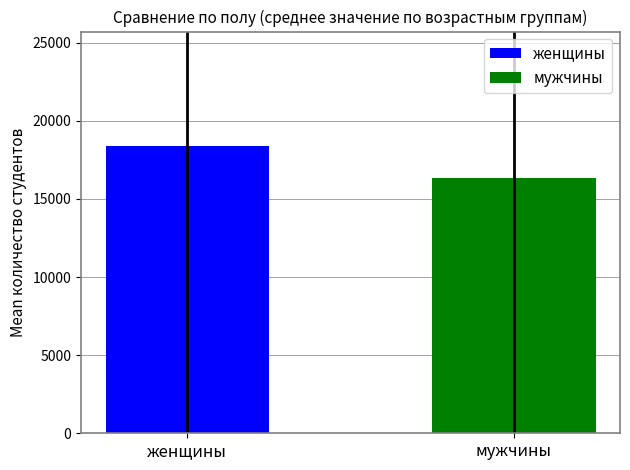

List the series in order of their peak value, lowest first.

мужчины, женщины